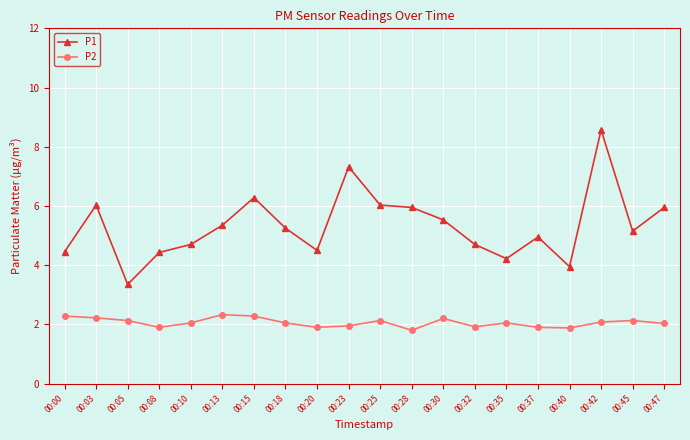

Which series has the largest range (max minus min)?

P1